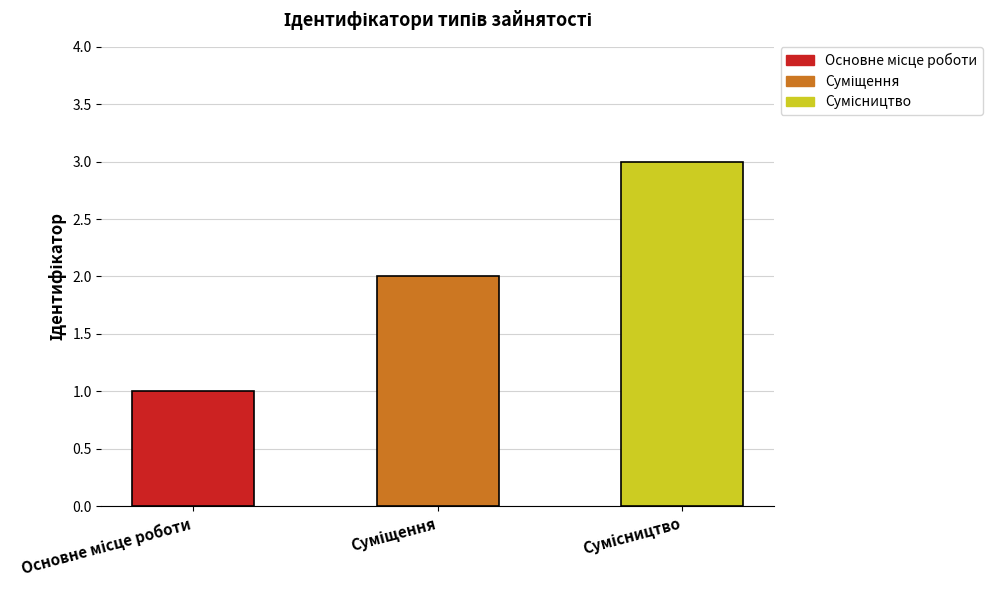

What is the sum of the values at Основне місце роботи and Сумісництво?

4